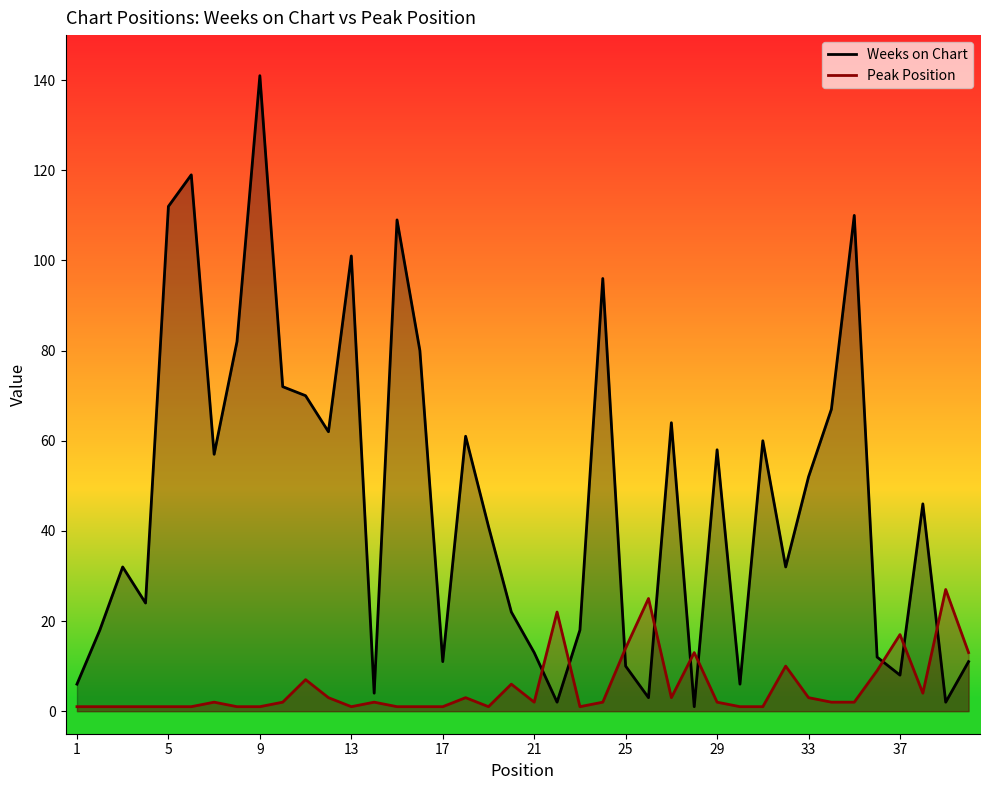

True or false: Peak Position and Weeks on Chart intersect in this chart.

True